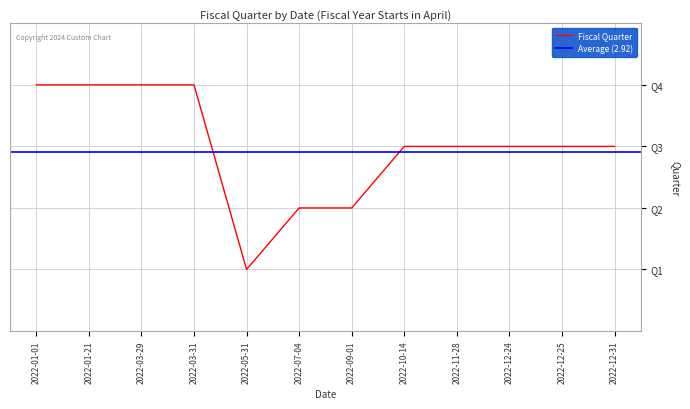

What is the label of the 11th point from the right?

2022-01-21